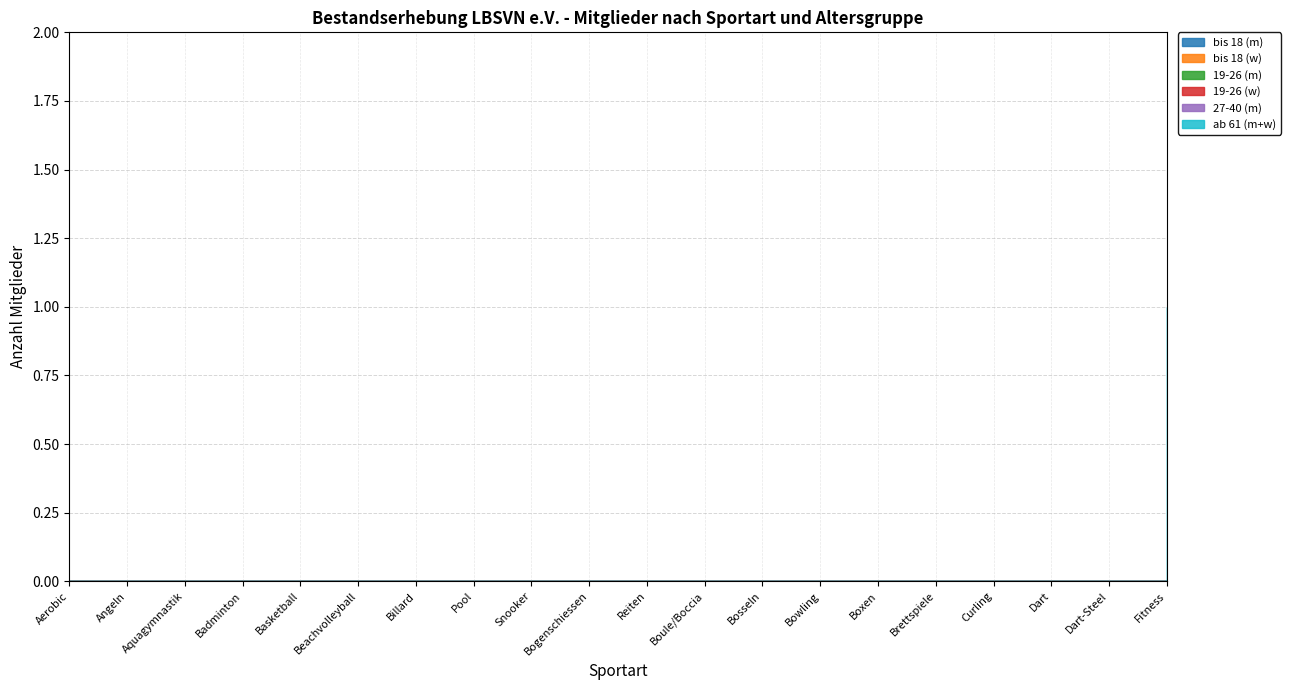

True or false: 19-26 (w) and bis 18 (m) cross at least once.

False